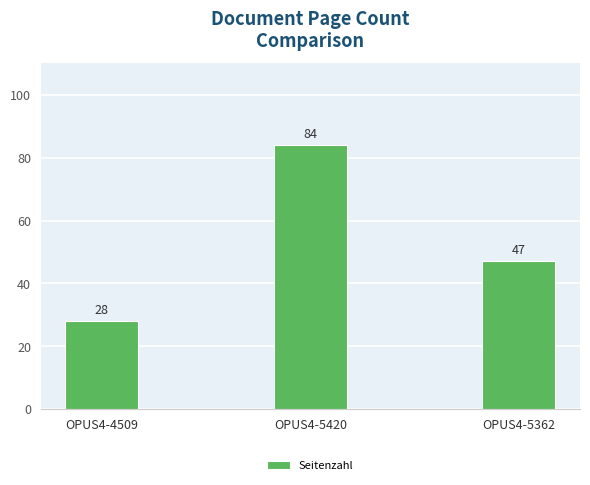

What is the label of the 1st bar from the left?

OPUS4-4509